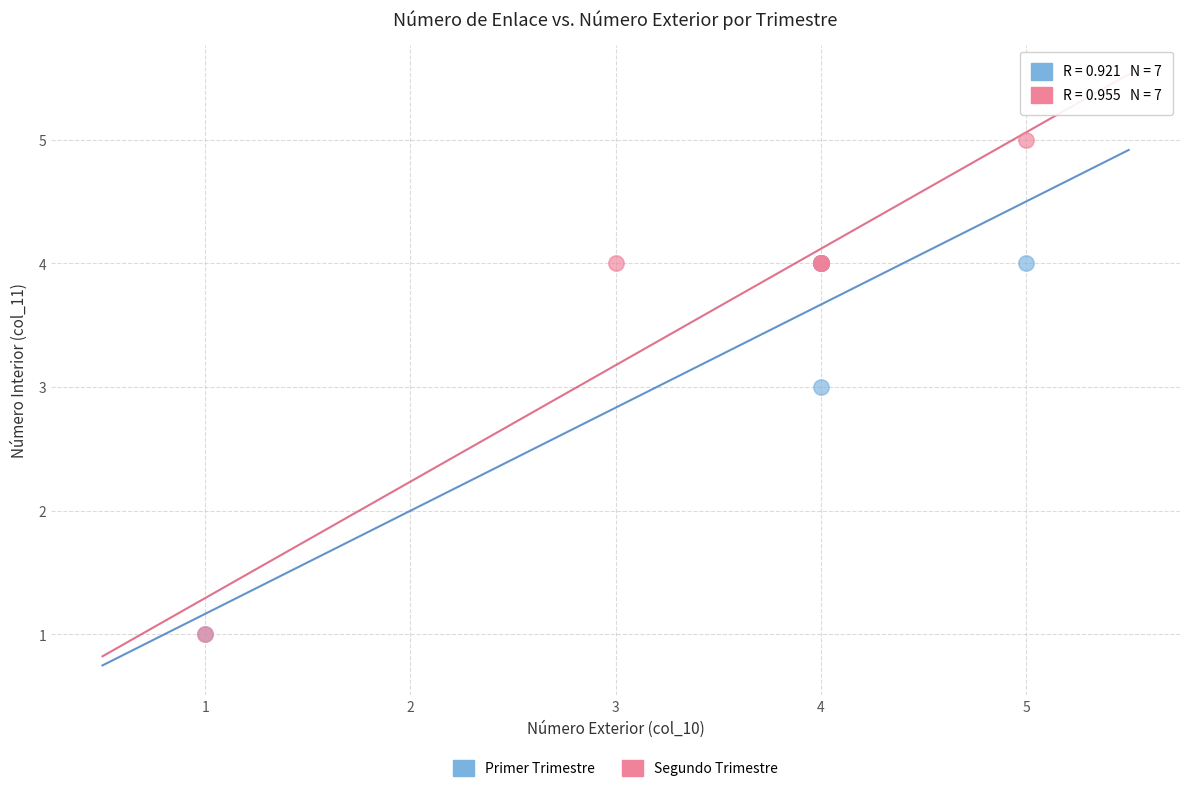

What are all the series names shown in the legend?

Primer Trimestre, Segundo Trimestre